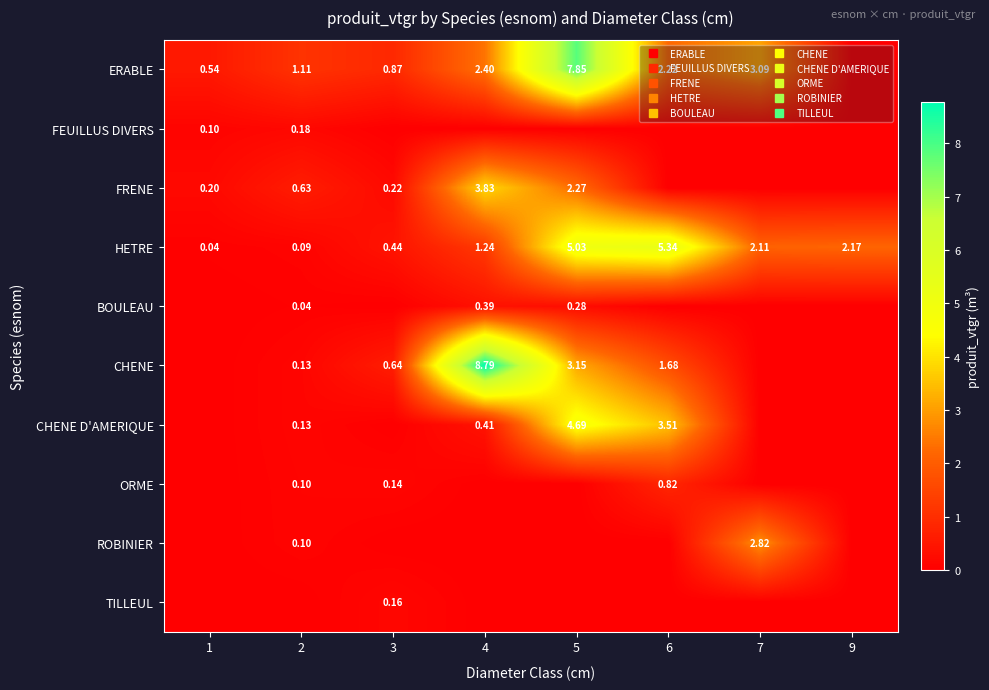

What is the greatest value displayed?

8.8